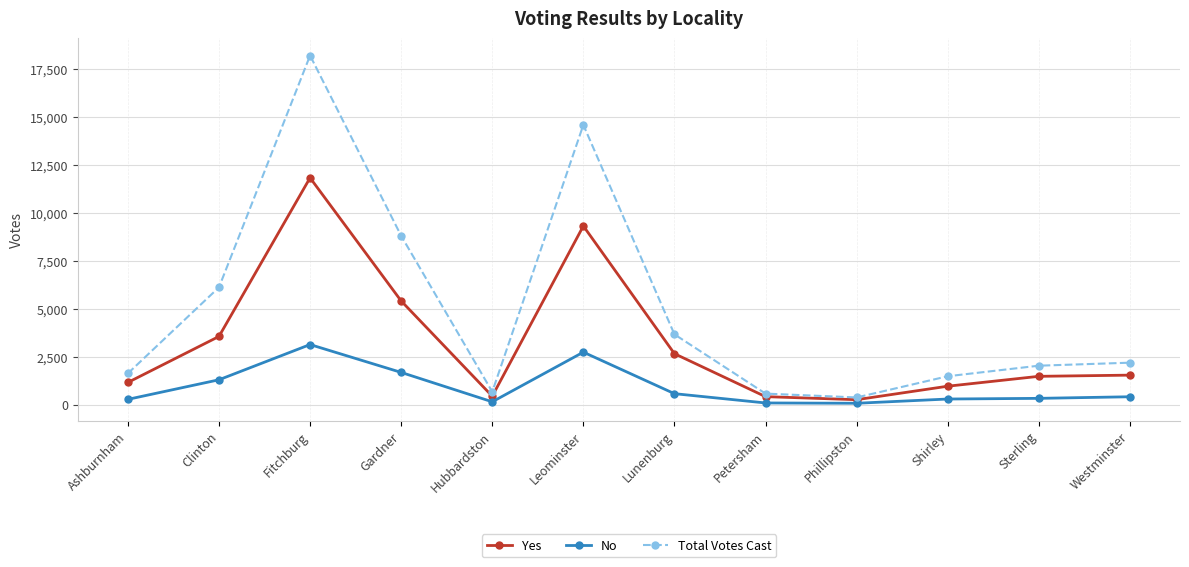

What is the label of the 3rd point from the left?

Fitchburg